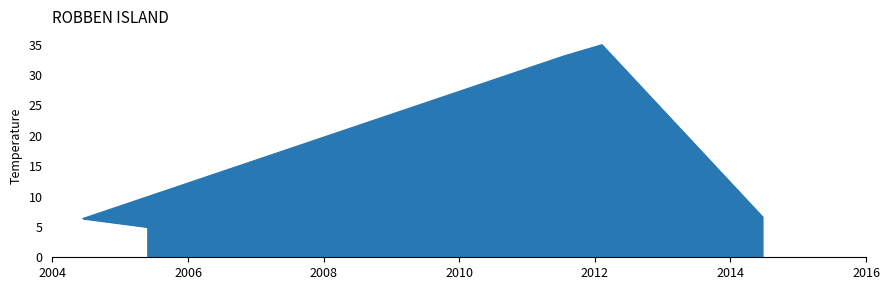

What is the difference between the values at 19587 and 24105?

28.3